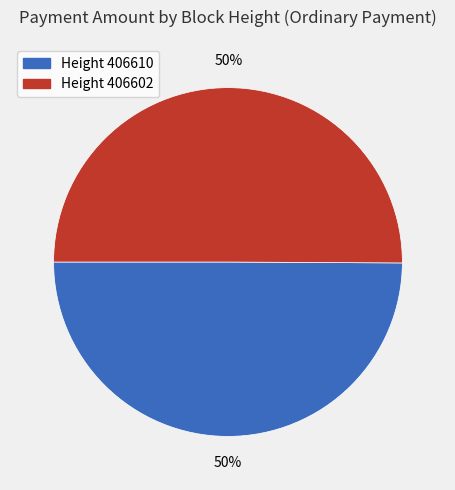

To the nearest percent, what is the average slice percentage?

50%